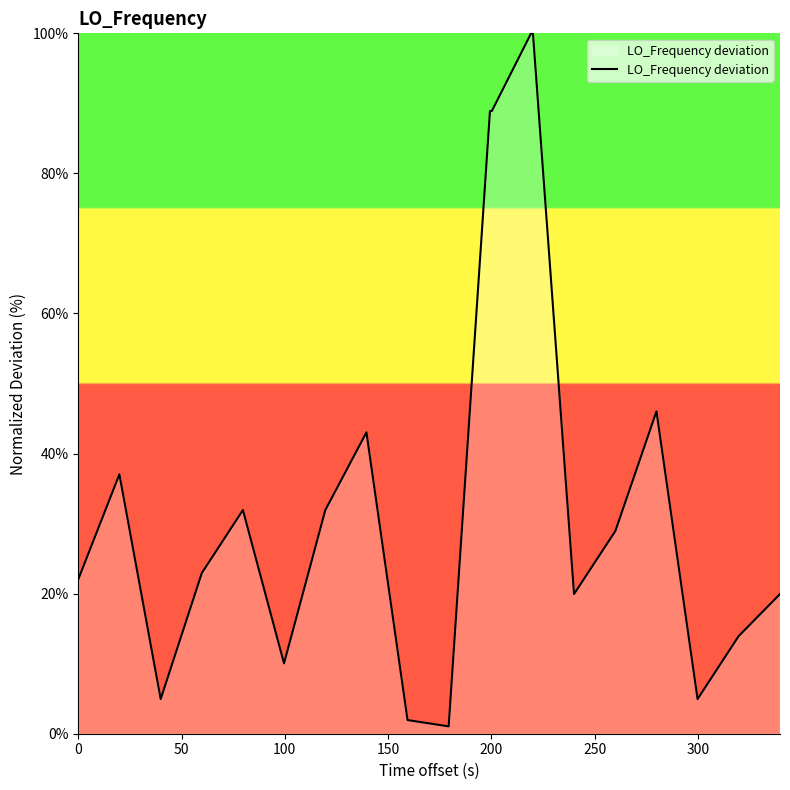

What is the difference between the maximum and minimum values?

99.0